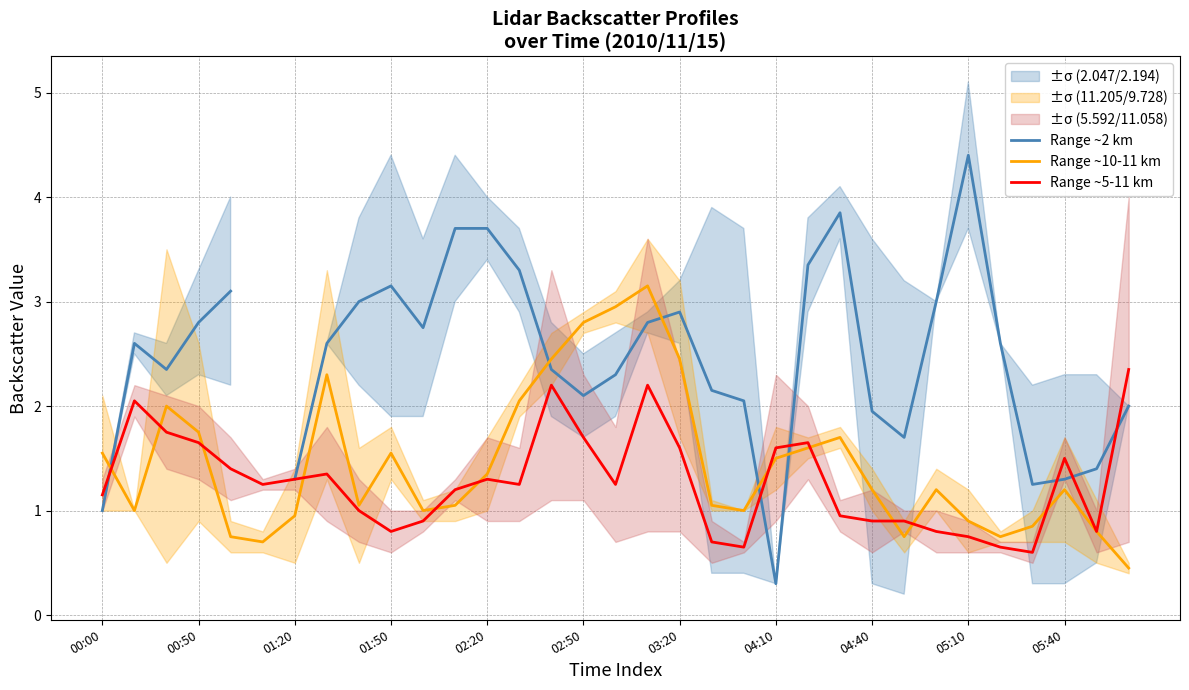

True or false: Range ~5-11 km has a value of 0.9 at 00:50.

False